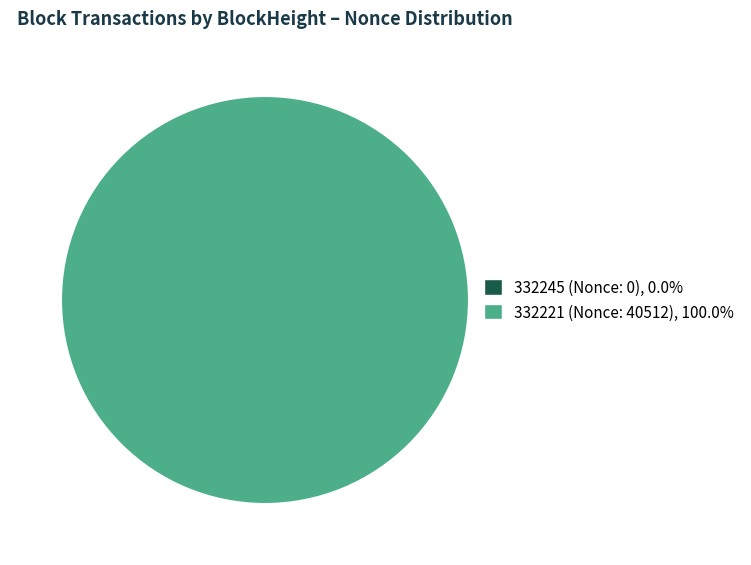

True or false: 332245 accounts for 0% of the total.

True